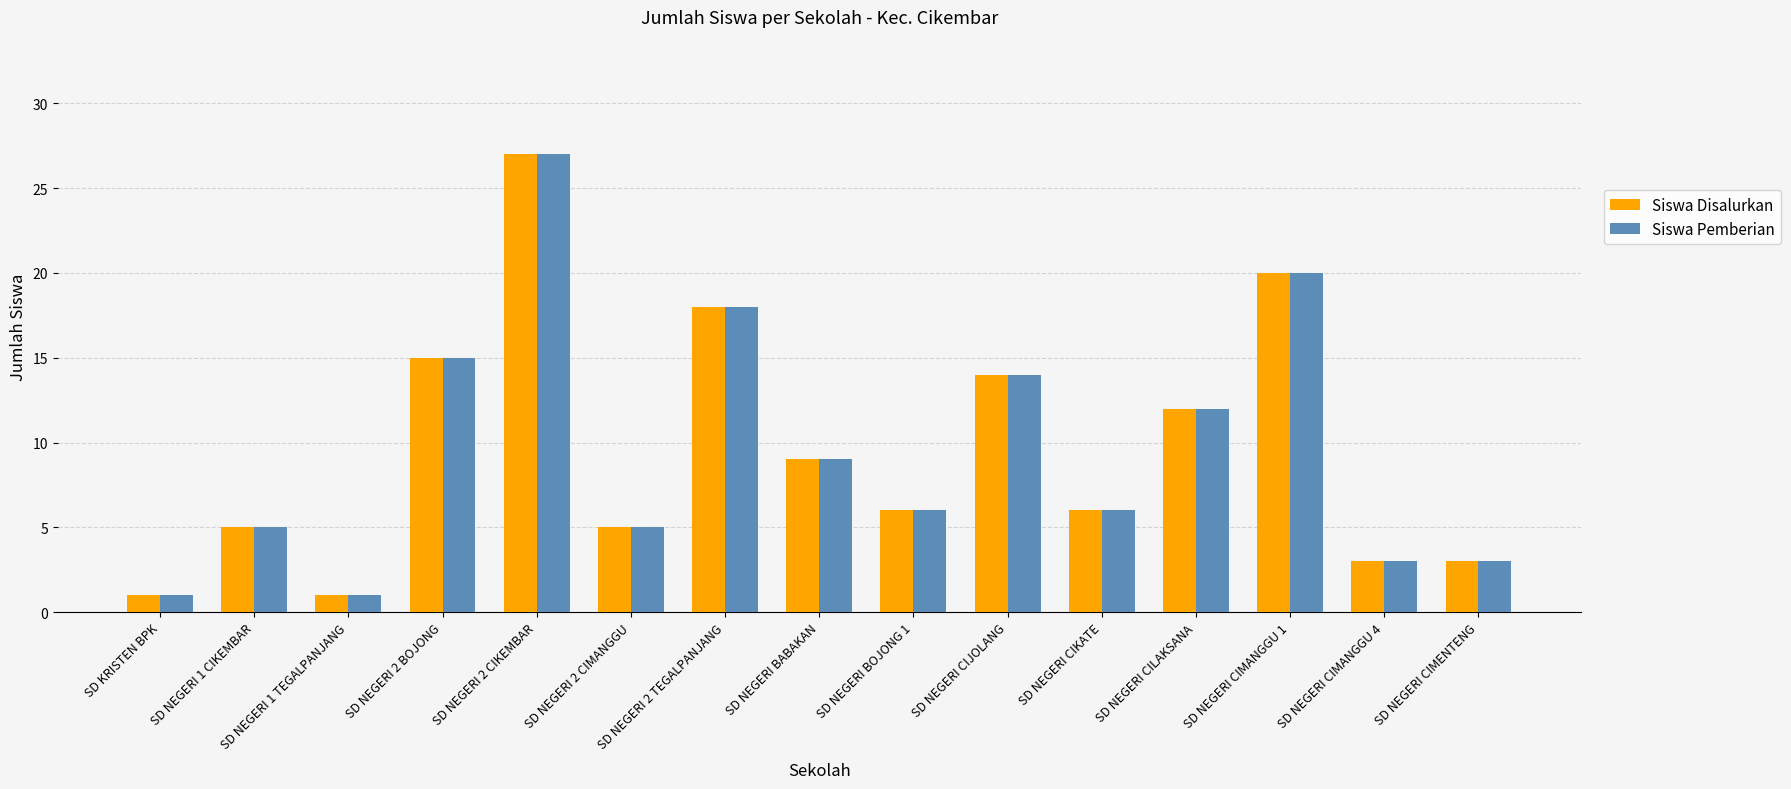

Is the value of Siswa Disalurkan at SD NEGERI CIJOLANG greater than the value of Siswa Pemberian at SD NEGERI CIMANGGU 1?

No